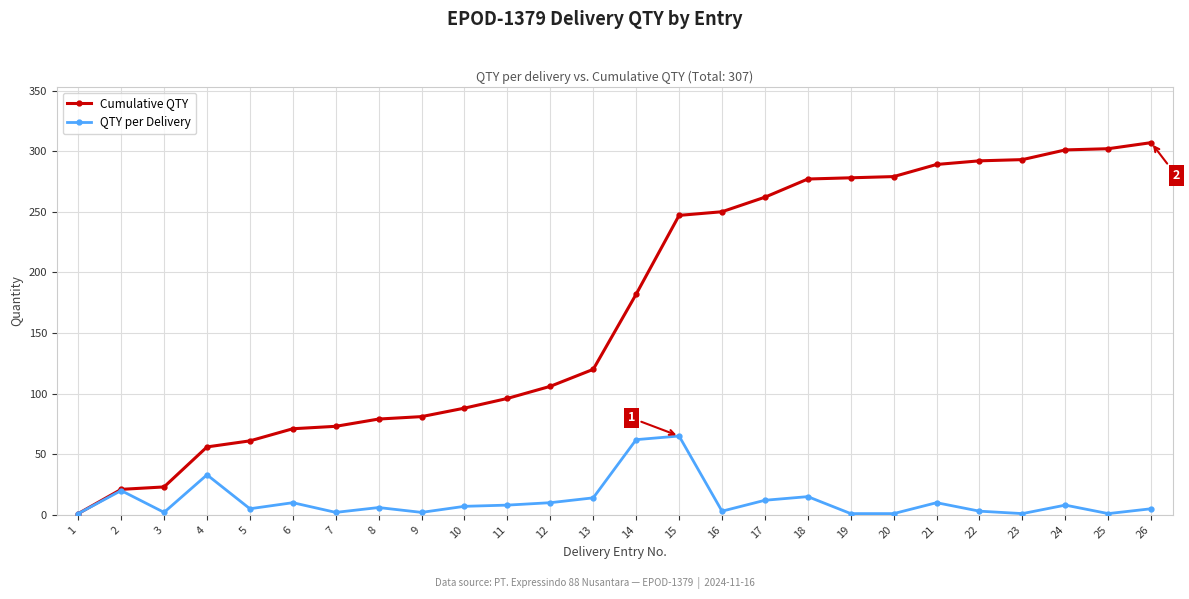

Rank the series at 4 from highest to lowest value.

Cumulative QTY, QTY per Delivery